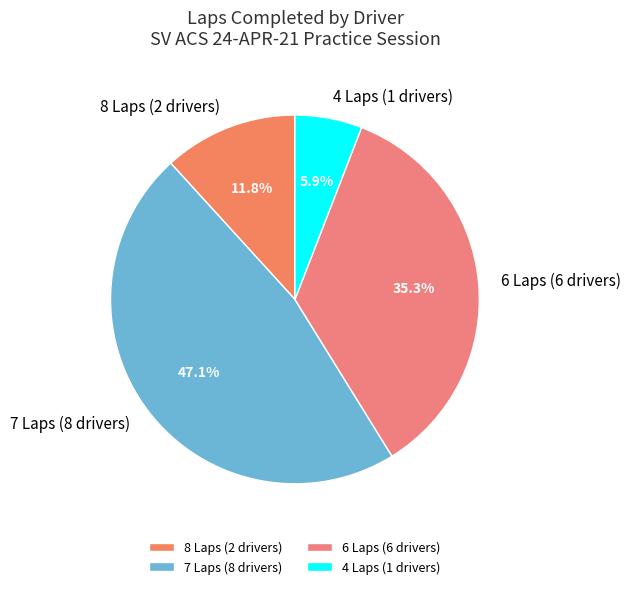

Rank the categories by value from highest to lowest.

7 Laps (8 drivers), 6 Laps (6 drivers), 8 Laps (2 drivers), 4 Laps (1 drivers)